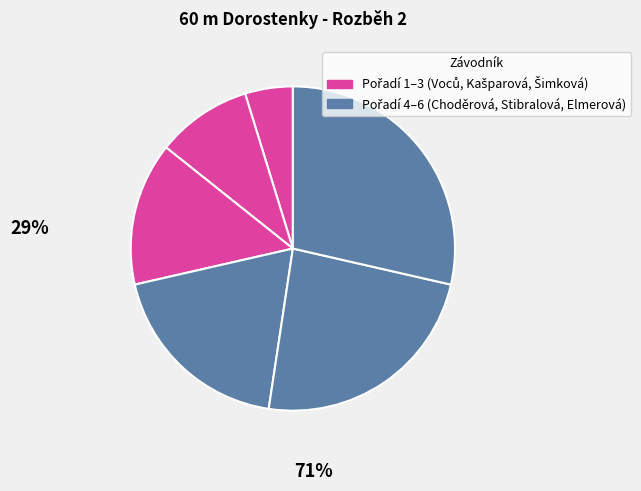

How many slices are in this pie chart?

6